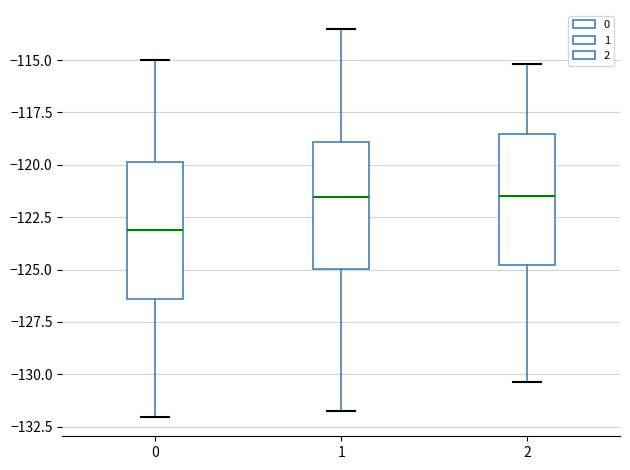

Reading left to right, read every box against the y-axis: the position of its median line, the range the box covers, and the ends of its whiskers. The values are not printed on the chart, so give them approximately, as read against the axis.

0: median -123.0, box -126.5 to -120.0, whiskers -132.0 to -115.0
1: median -121.5, box -125.0 to -119.0, whiskers -131.5 to -113.5
2: median -121.5, box -125.0 to -118.5, whiskers -130.5 to -115.0